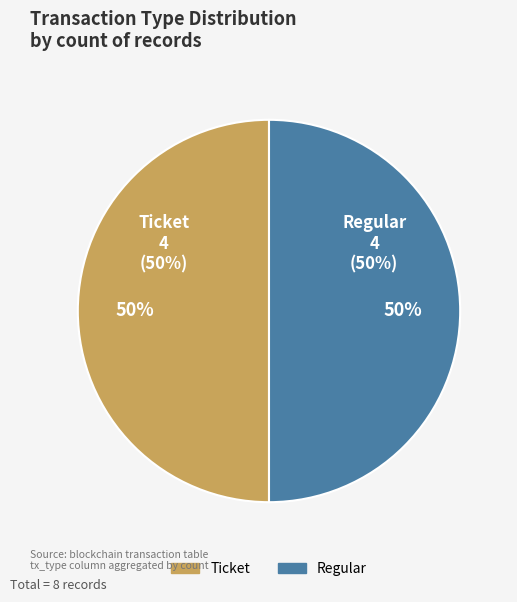

Which category has the smallest portion of the pie?

Ticket (io=0)